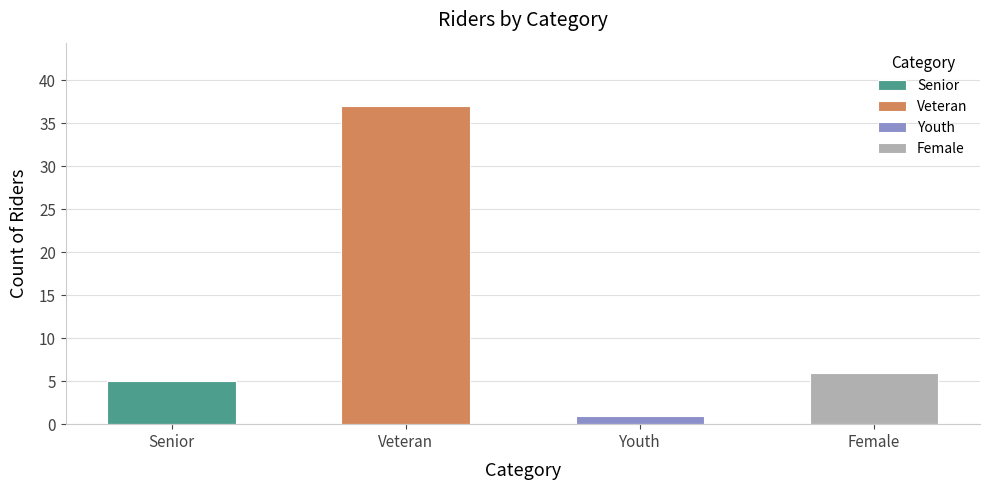

Which has a higher value, Female Senior/Other or Senior?

Female Senior/Other